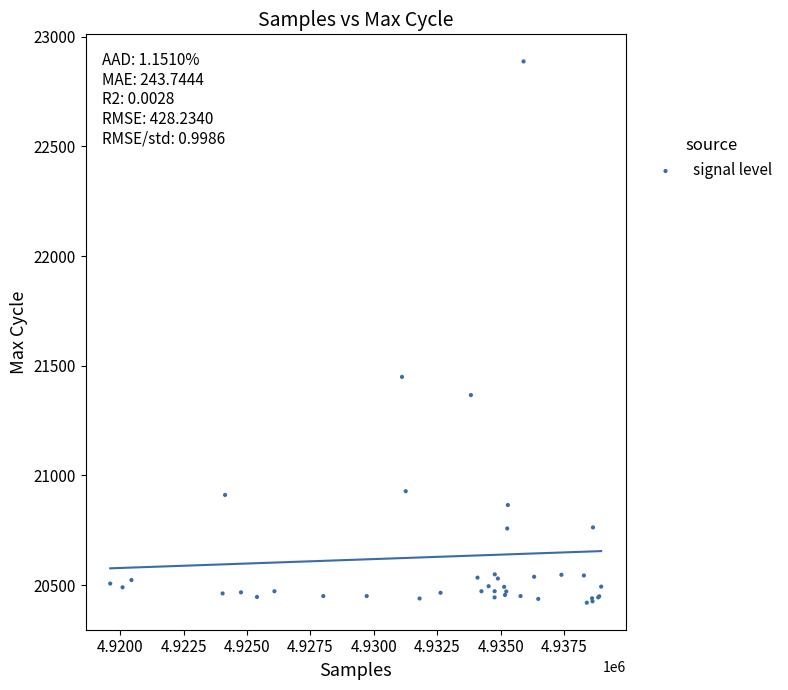

What Y value in the scatter plot is closest to 21653?

21449